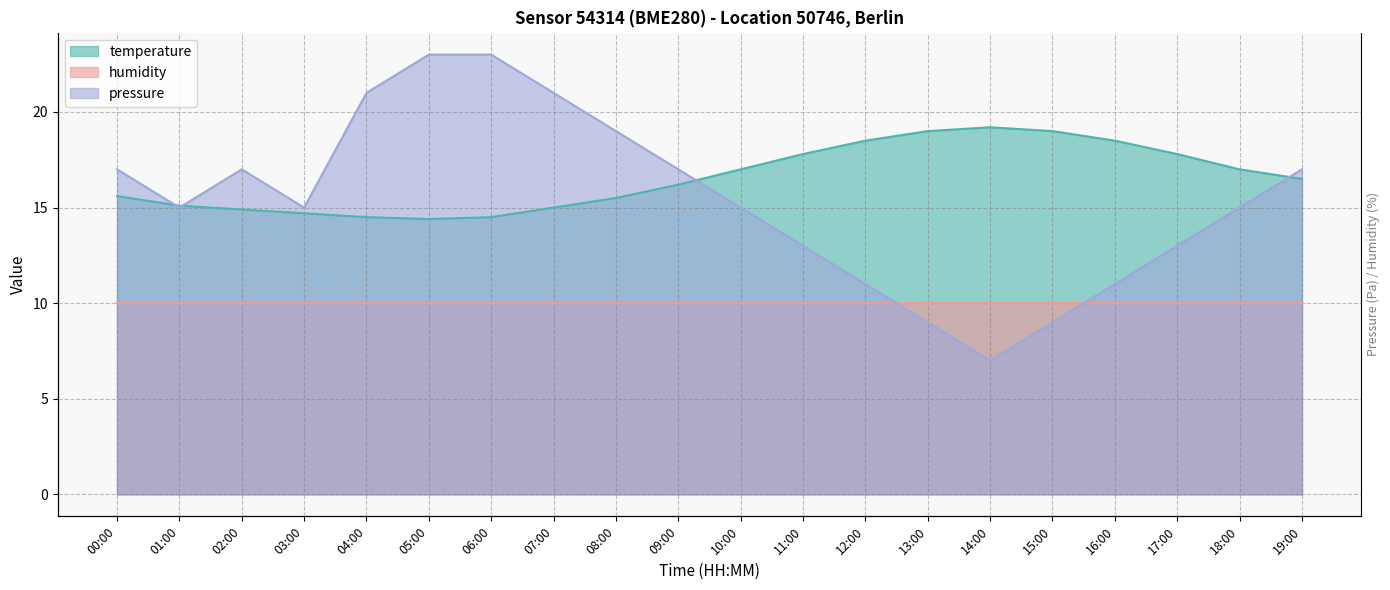

True or false: temperature has more than 0 interior local peaks.

True